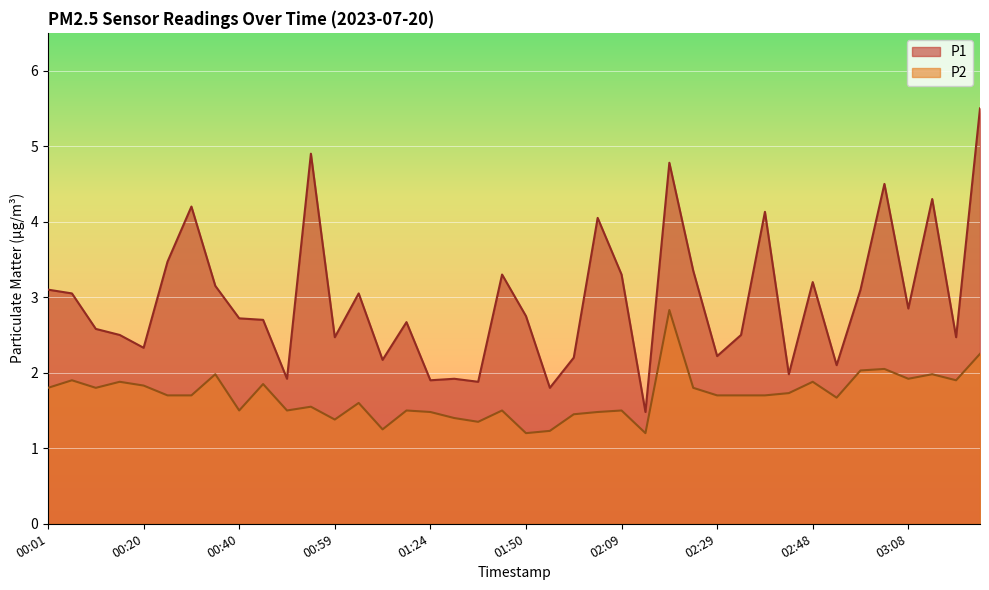

Which series has the largest total across all categories?

P1